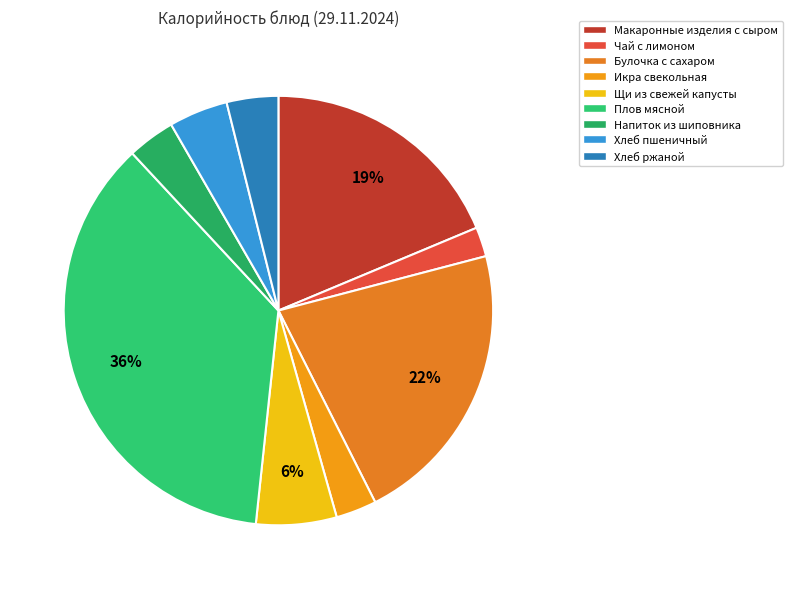

Count the number of slices in the pie.

9